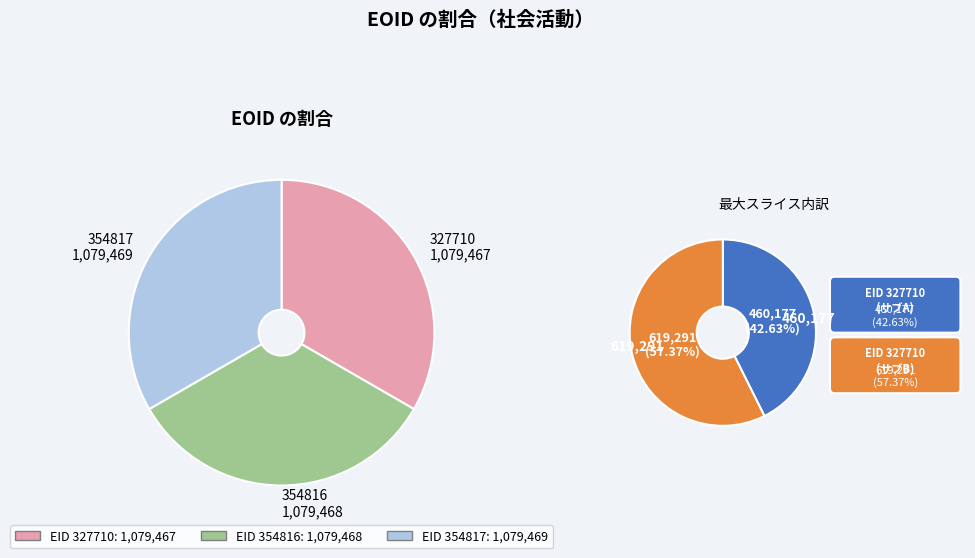

What percentage do 354816 and 354817 together represent?

66.7%